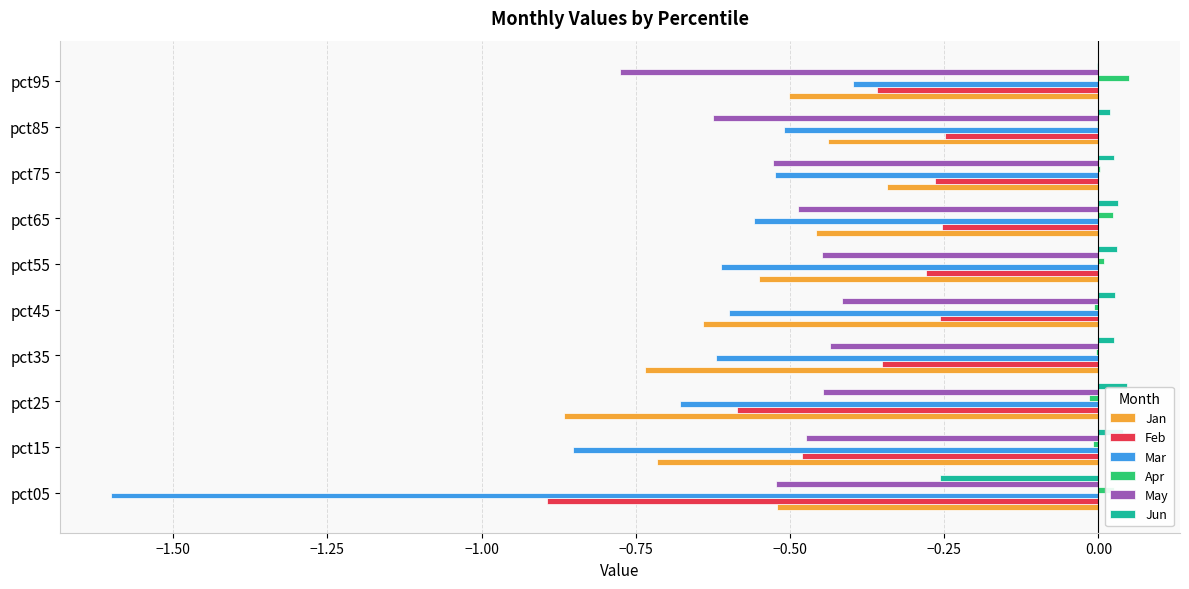

How many distinct data groups are displayed?

6